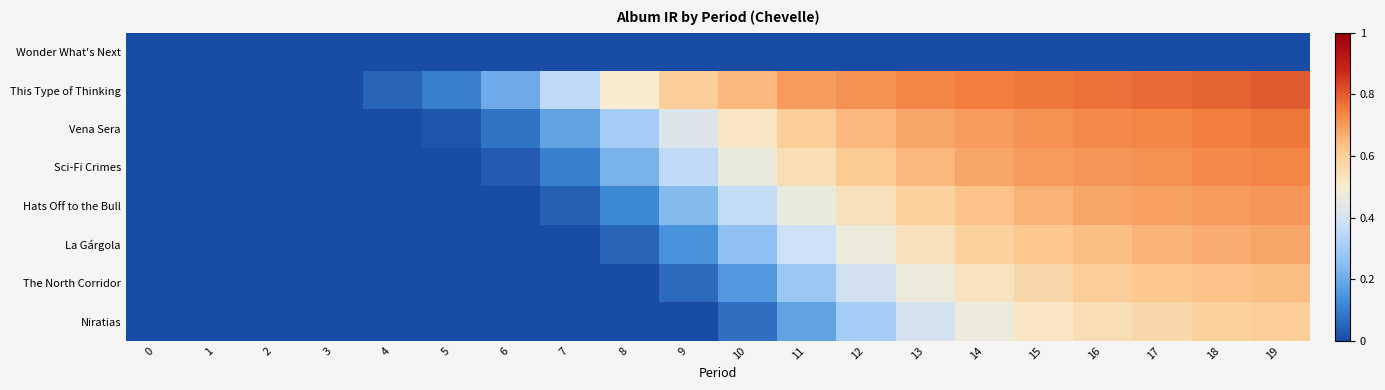

Which has a higher value, 15 or 14?

15